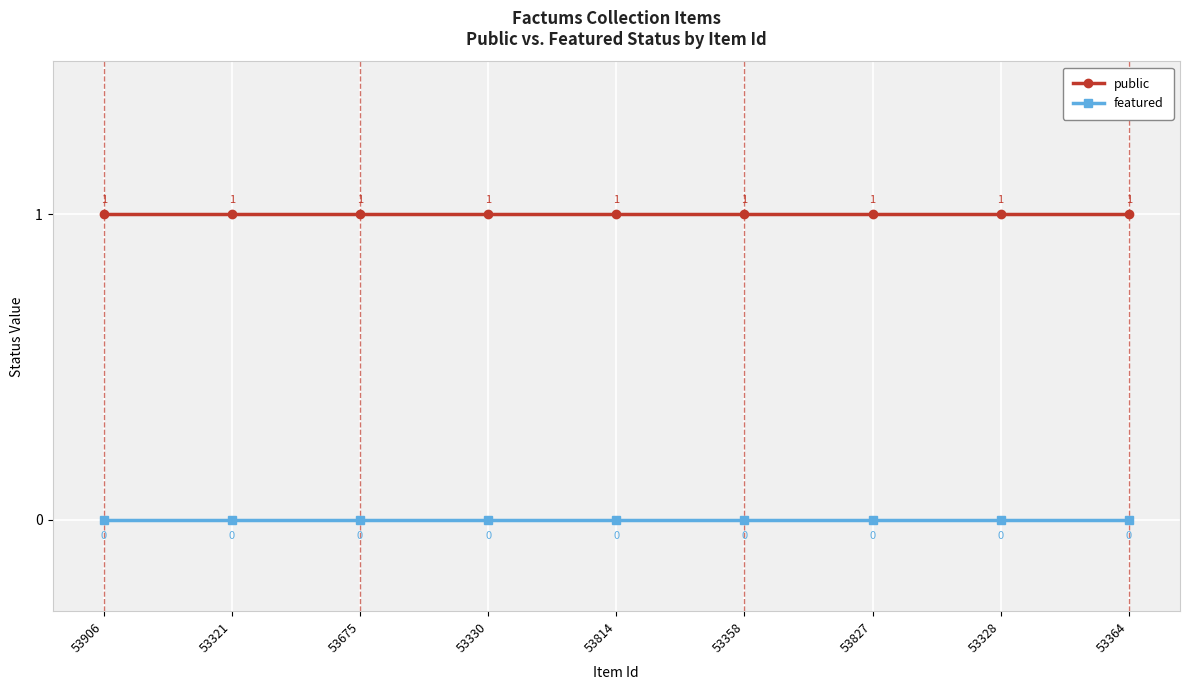

At how many categories does at least one series exceed 0?

9